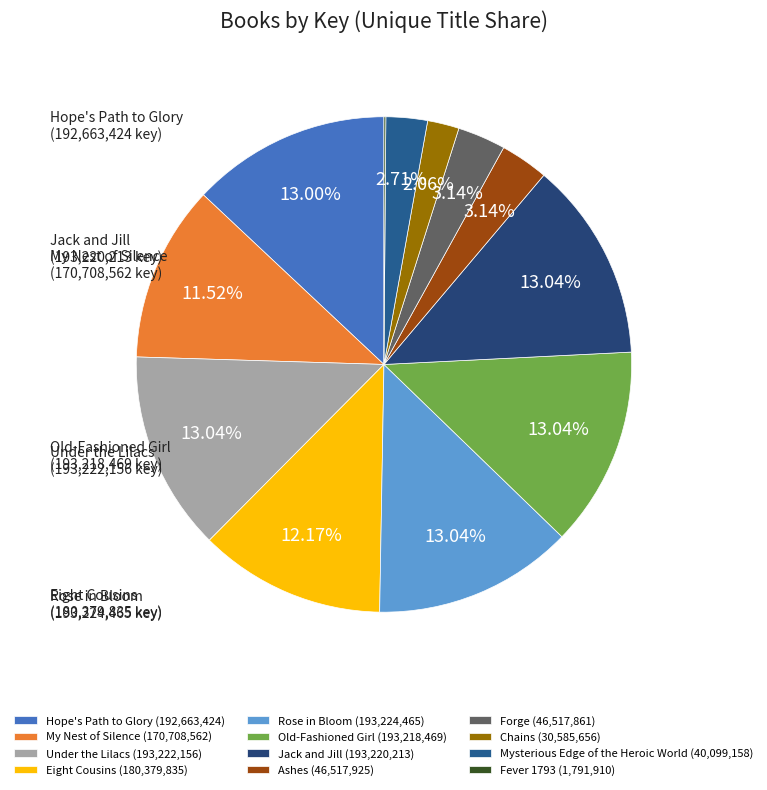

How many segments does this pie chart have?

12